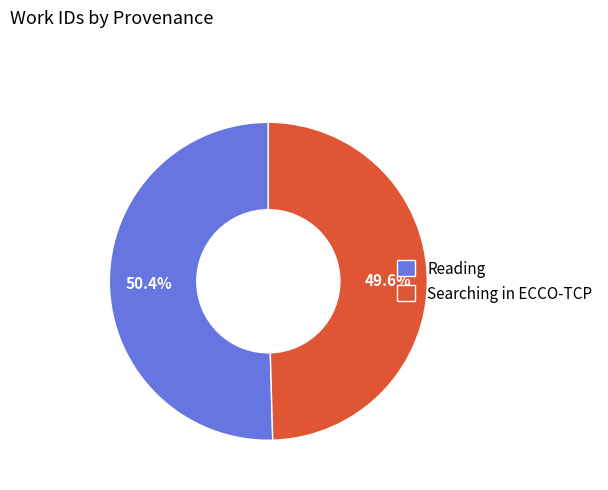

What portion of the pie excludes Searching in ECCO-TCP?

50.4%